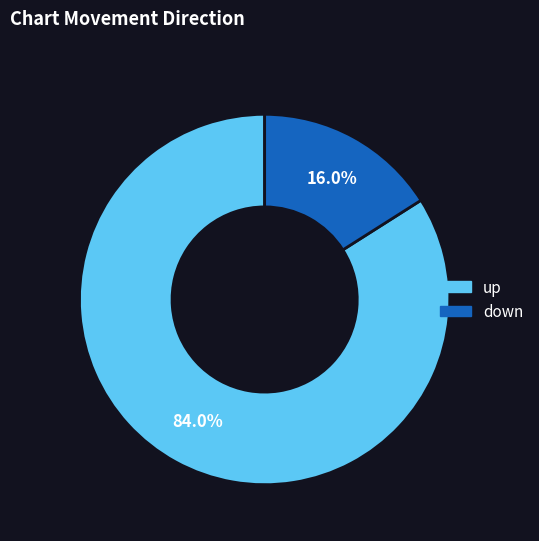

What is the largest slice in the pie chart?

up